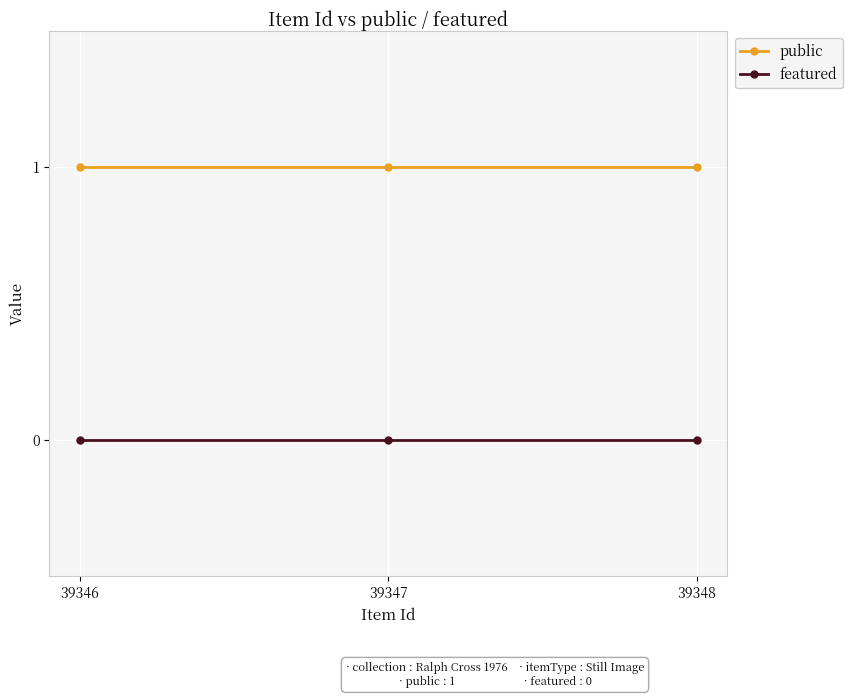

What are all the series names shown in the legend?

public, featured